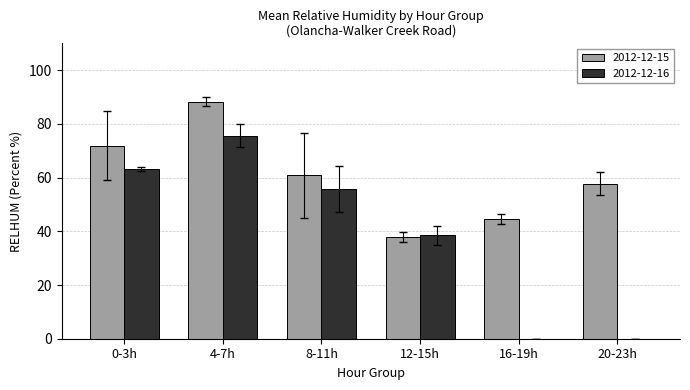

Is the value of 2012-12-15 at 4-7h greater than the value of 2012-12-16 at 0-3h?

Yes